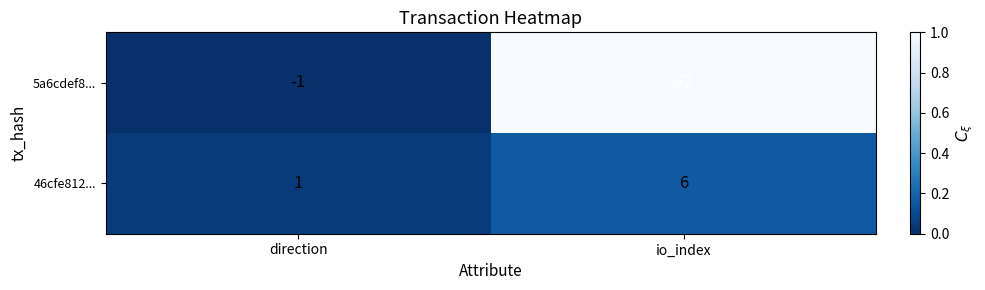

Where is 46cfe812... nearest to the value 3?

direction